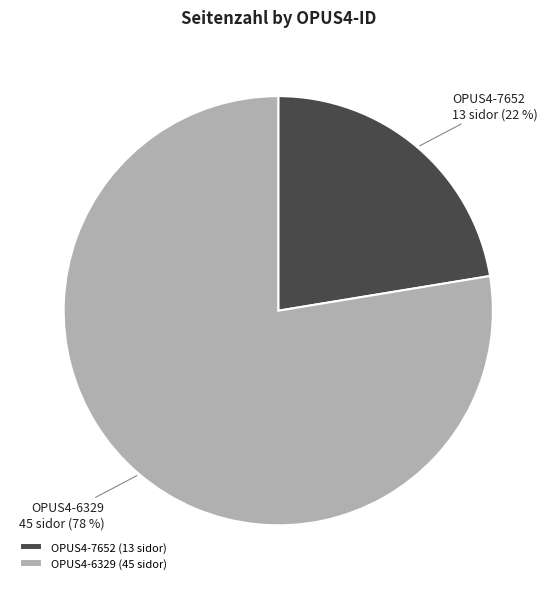

Which category has the biggest portion of the pie?

OPUS4-6329